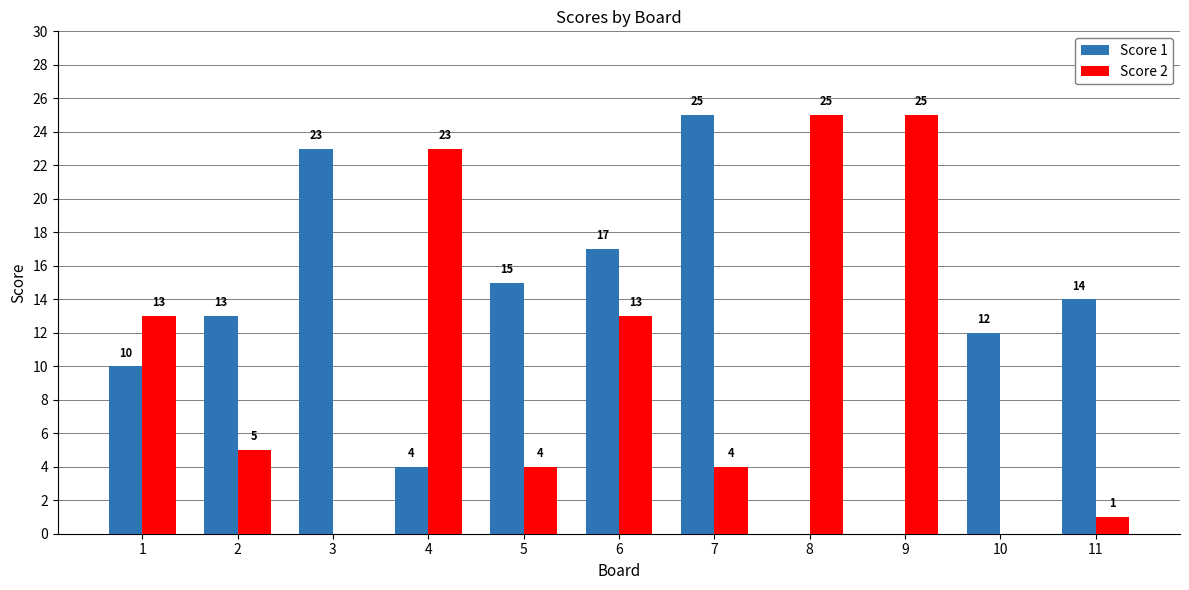

Read the Score 1 value at 2, to the nearest 10.

10